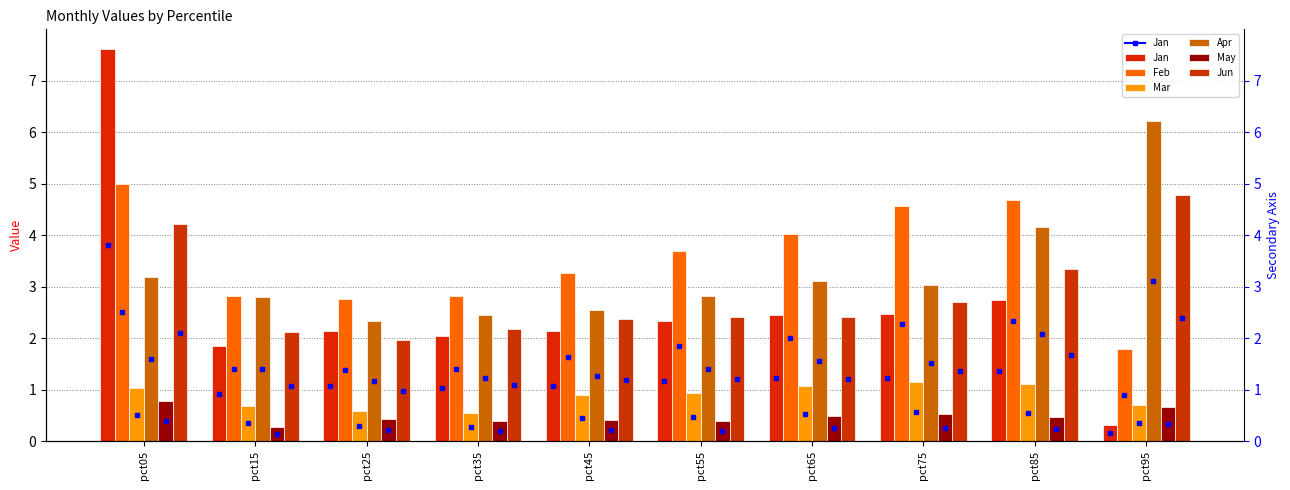

Does the chart contain stacked bars?

No